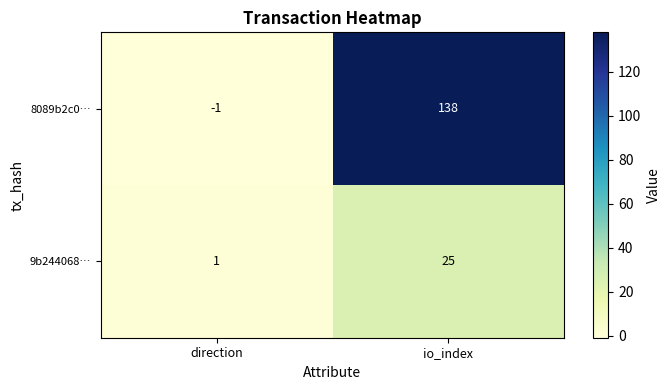

Rank the series at direction from lowest to highest value.

8089b2c0…, 9b244068…